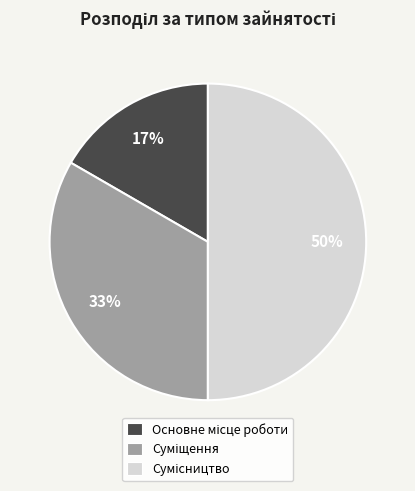

How many slices are in this pie chart?

3